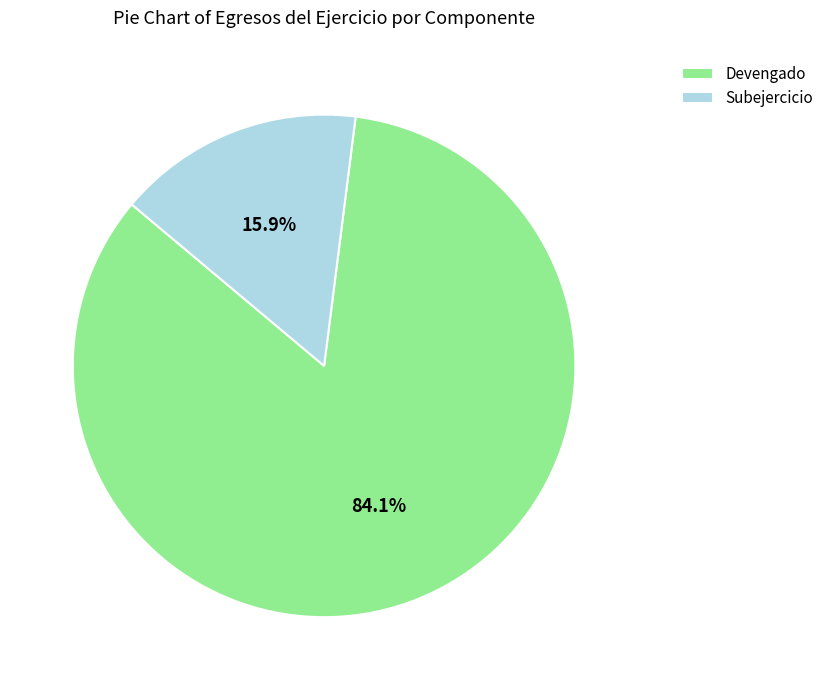

What is the largest slice in the pie chart?

Devengado